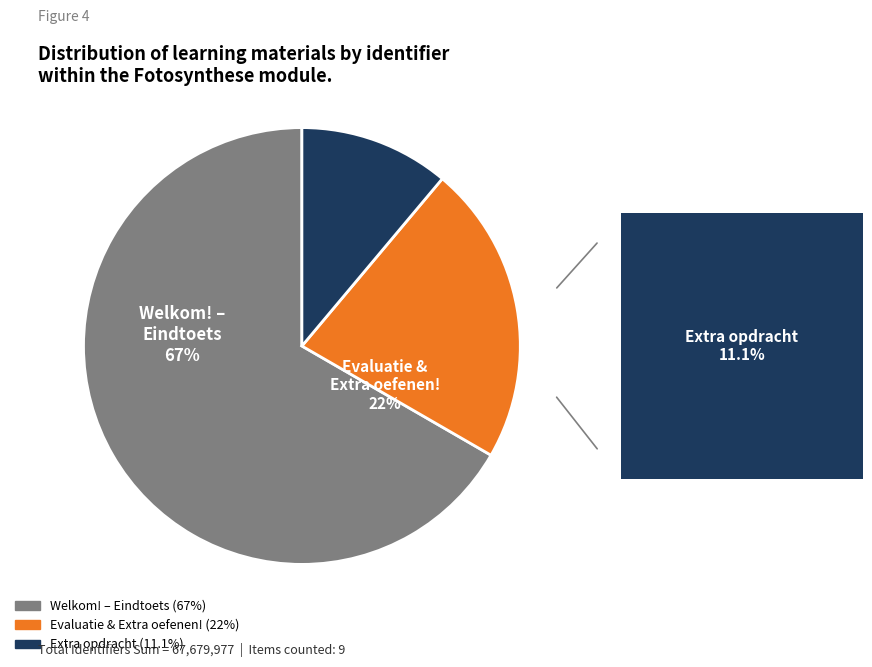

Is there a majority slice in this chart?

Yes